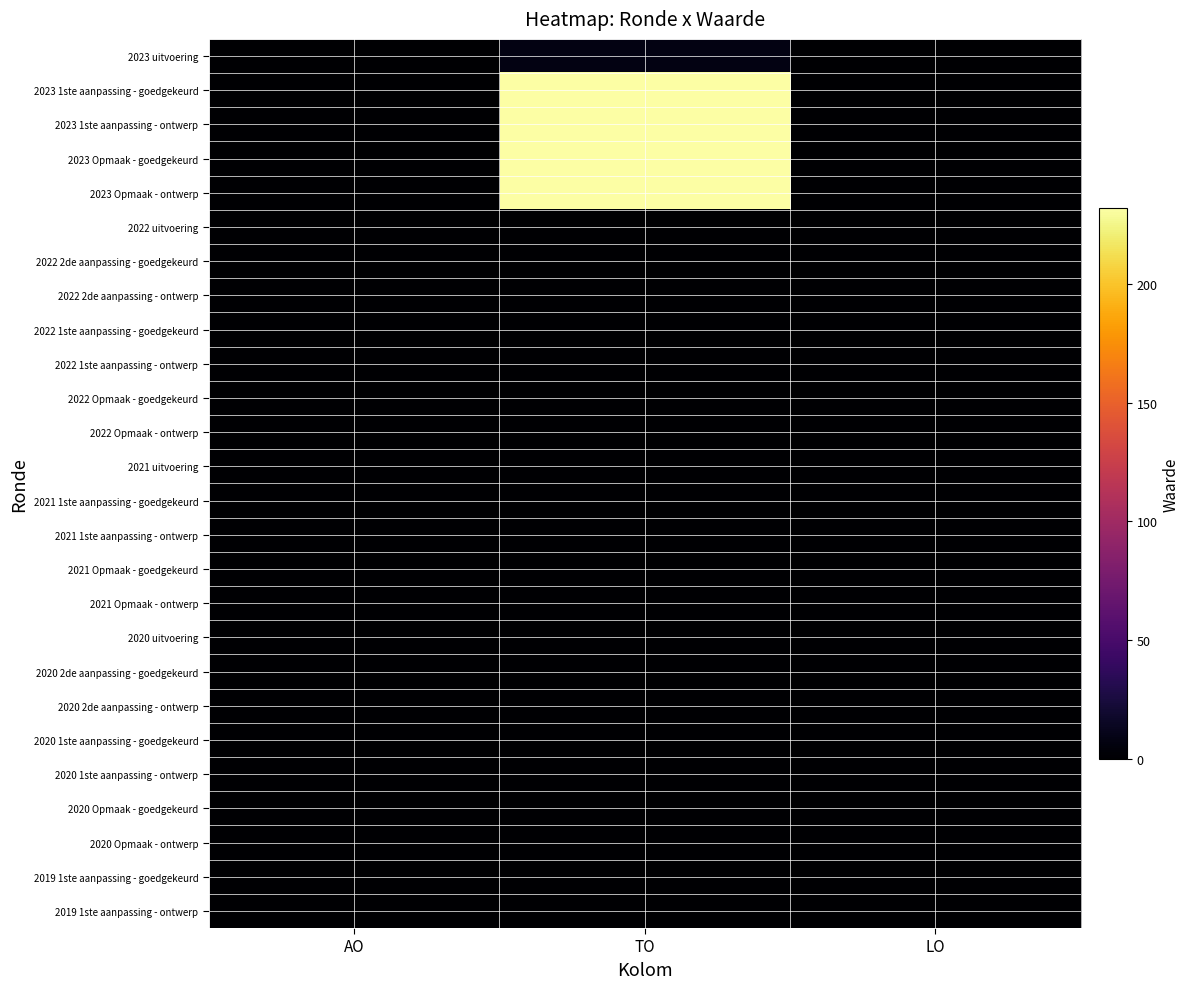

Count the number of categories in the chart.

3